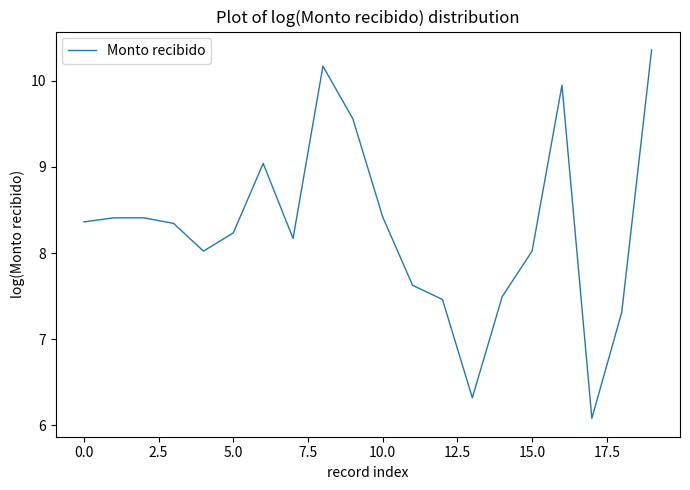

What is the difference between the maximum and minimum values?

4.3